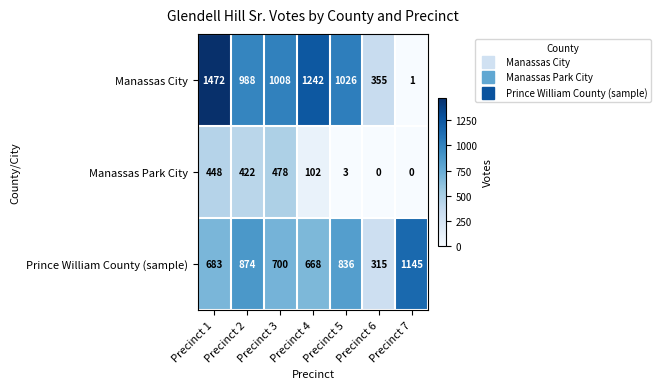

The Manassas City series shows 268 at Precinct 3. True or false?

False